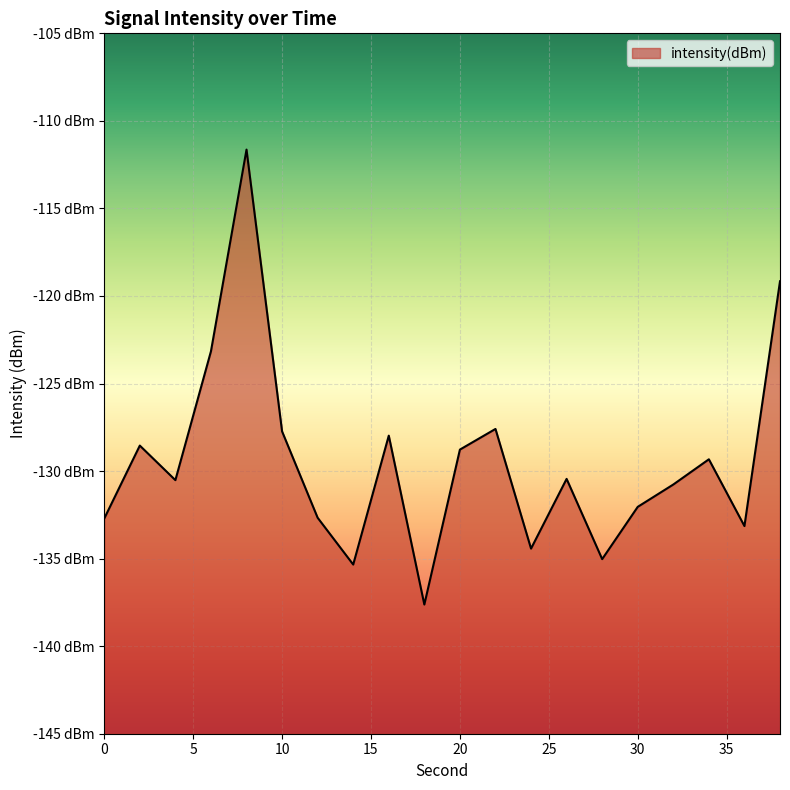

Does the chart display data point markers on the line(s)?

No